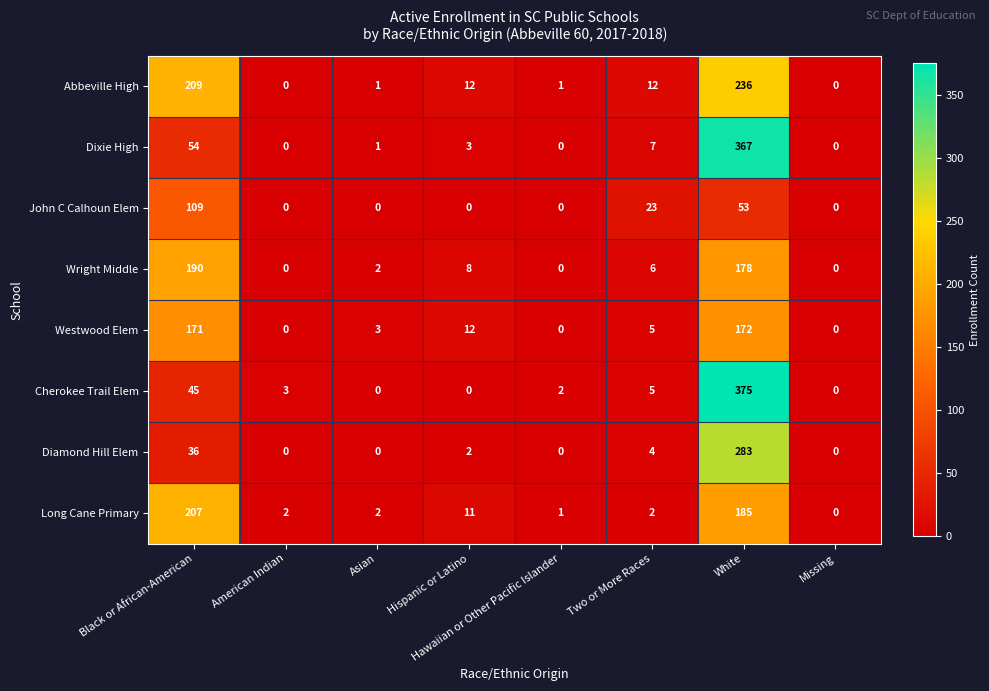

Count the number of categories in the chart.

8